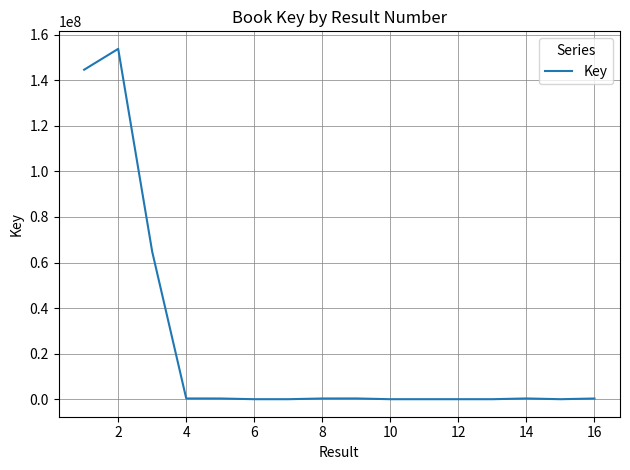

What is the greatest value displayed?

153789940